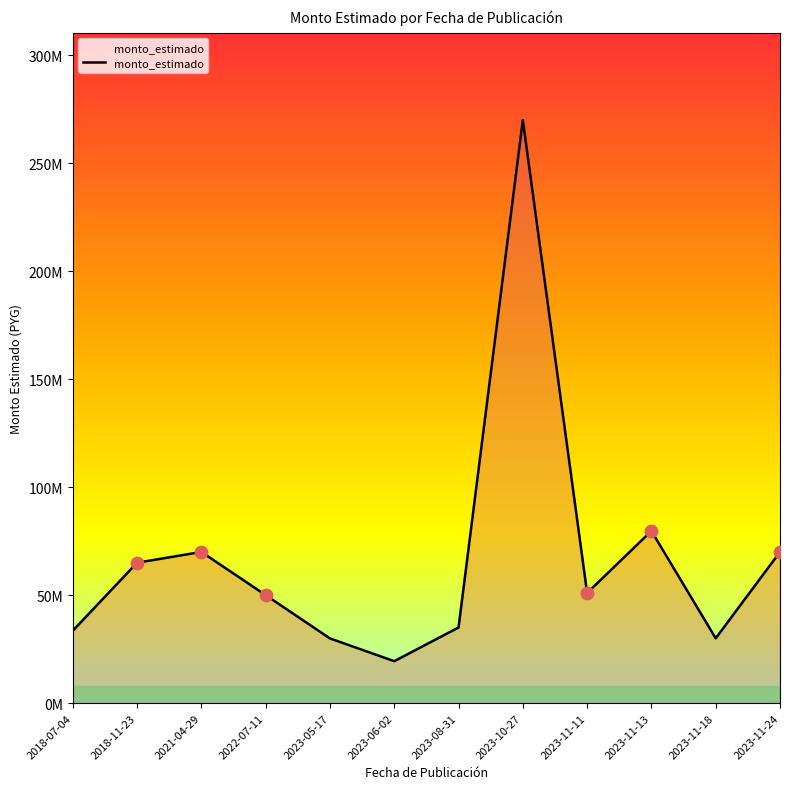

What is the change in value from 2023-08-31 to 2023-11-11?

+16000000